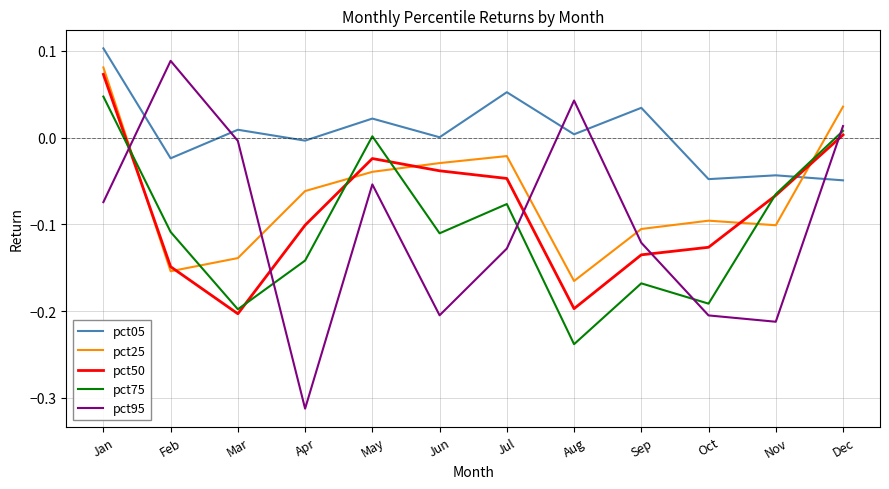

Where is the first local minimum for pct05?

Feb